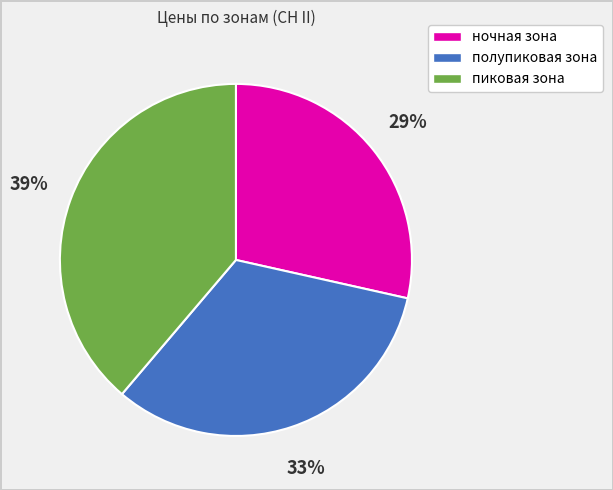

To the nearest percent, what is the difference between the largest and smallest slice percentages?

10%